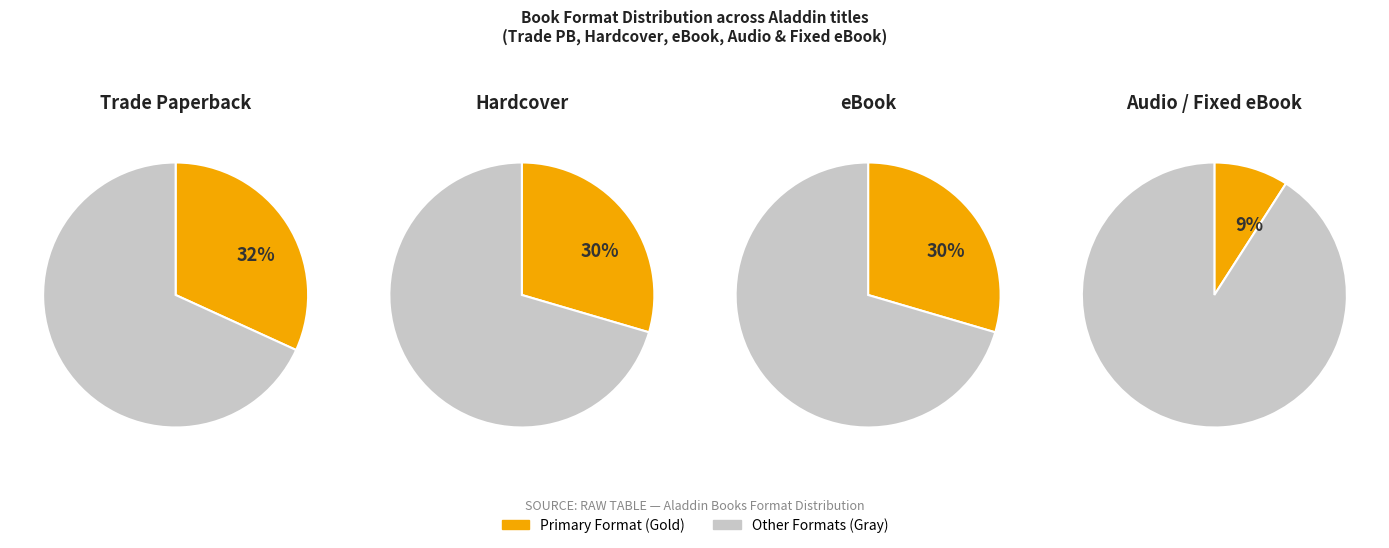

To the nearest percent, what portion does Hardcover represent?

30%